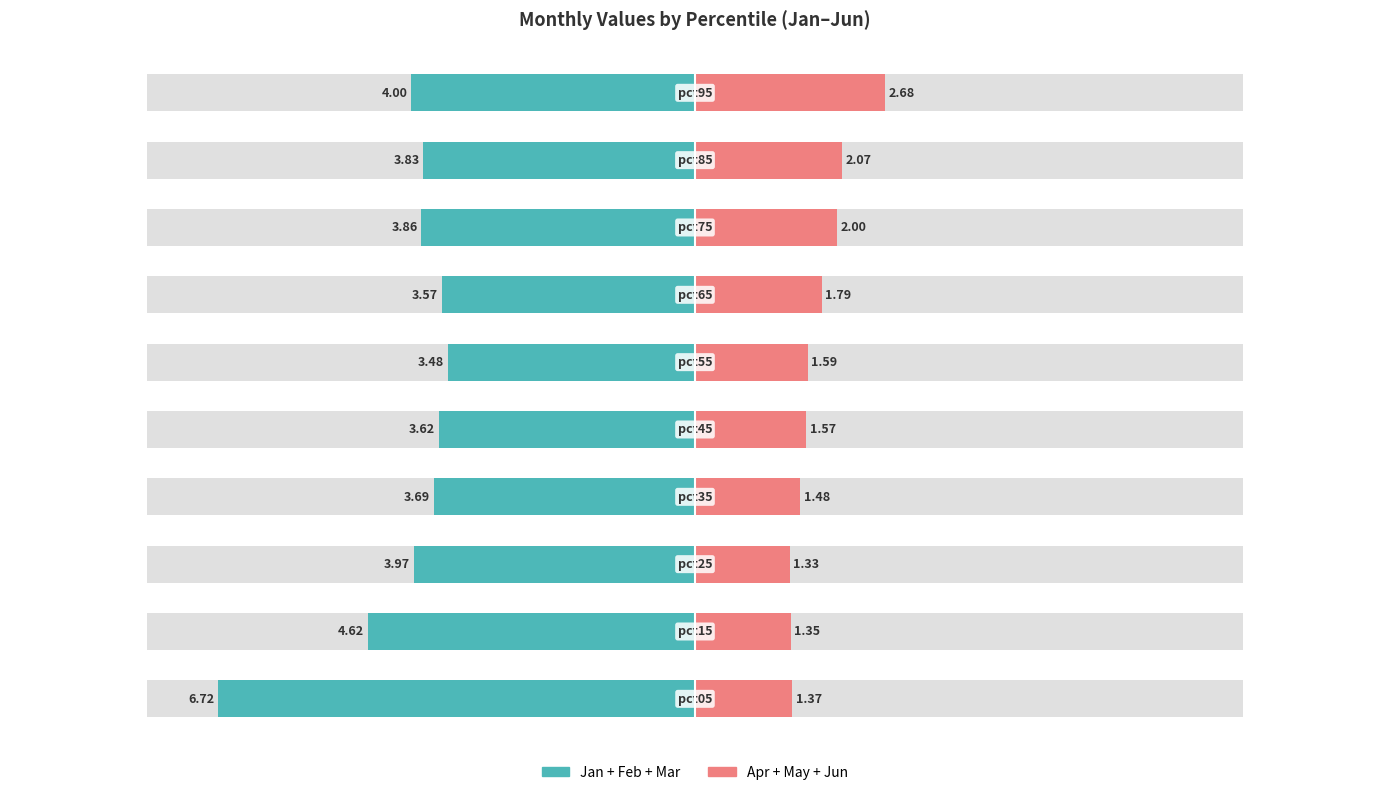

Between 4 and 8, which series saw the biggest shift?

Apr-Jun (Right)